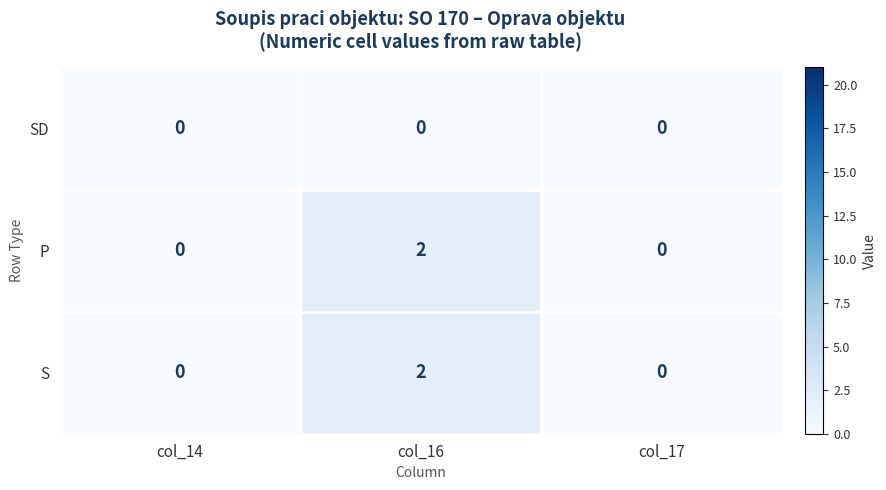

Reading left to right, list all the values displayed in this chart.

SD: 0	0	0
P: 0	2	0
S: 0	2	0